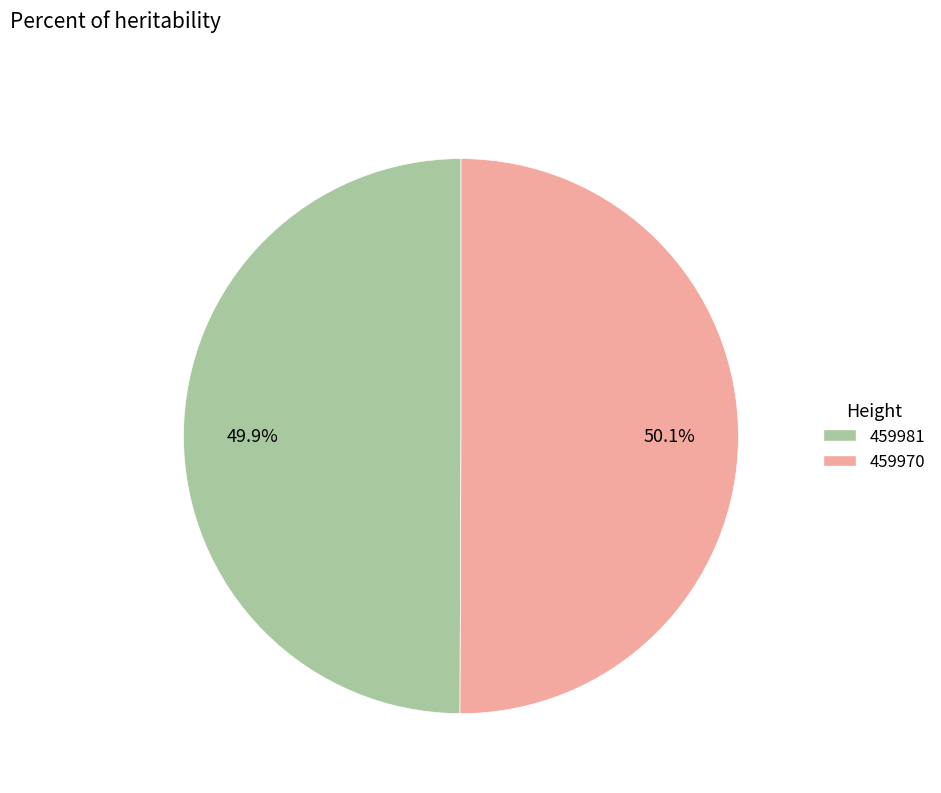

Is there any slice that represents more than half of the pie?

Yes